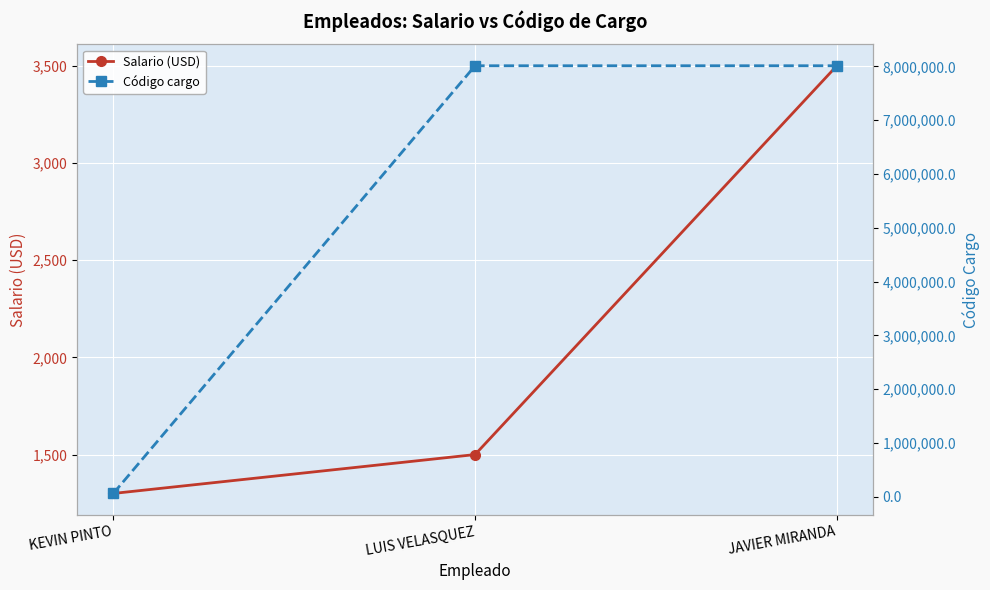

Which series has the widest spread of values?

Código cargo